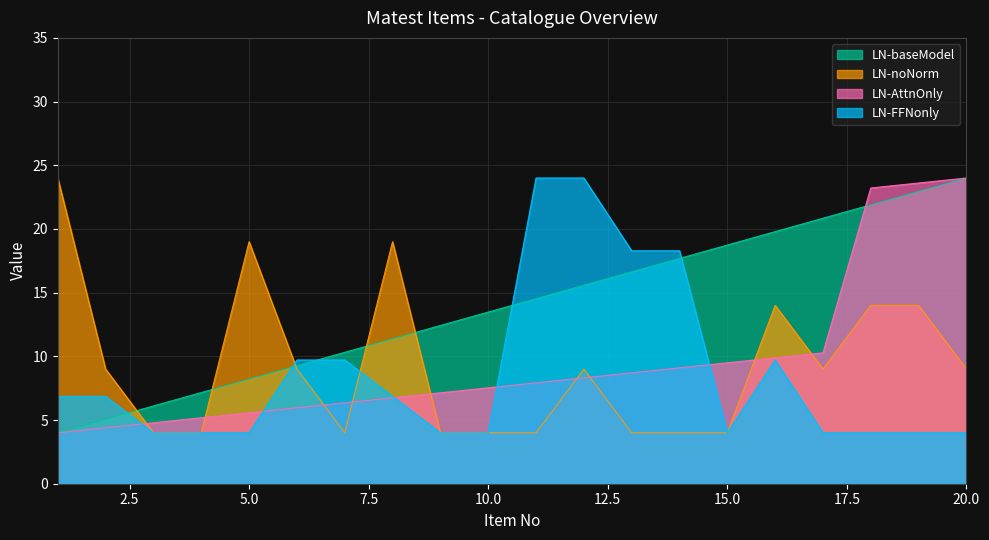

Rank the series by their maximum value, from highest to lowest.

LN-baseModel, LN-noNorm, LN-AttnOnly, LN-FFNonly